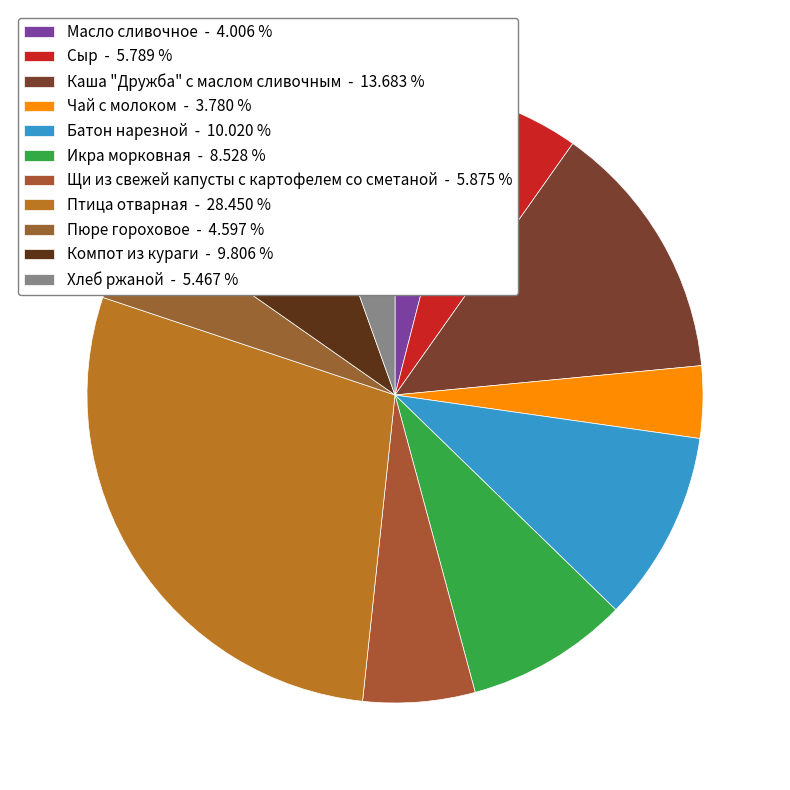

How many slices are in this pie chart?

11